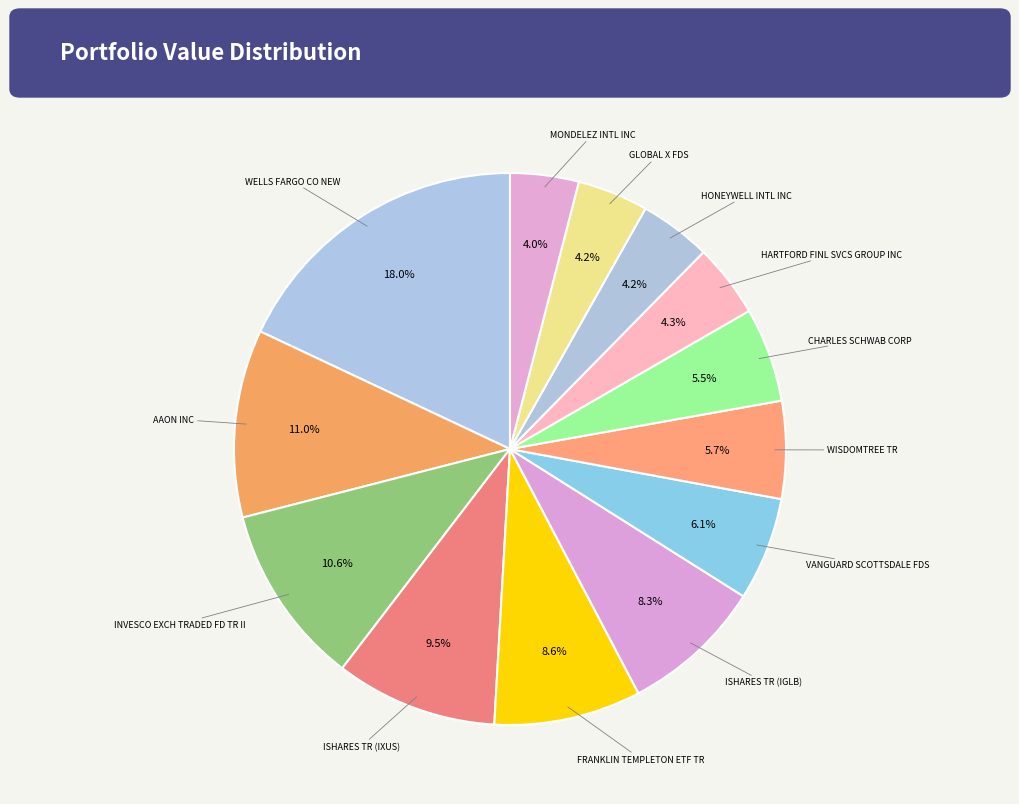

How many segments does this pie chart have?

13